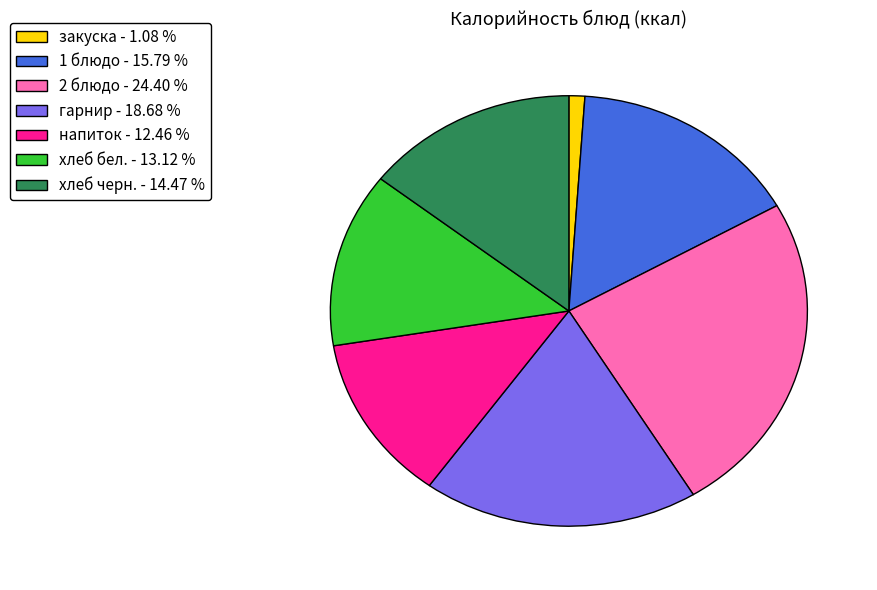

How many segments does this pie chart have?

7